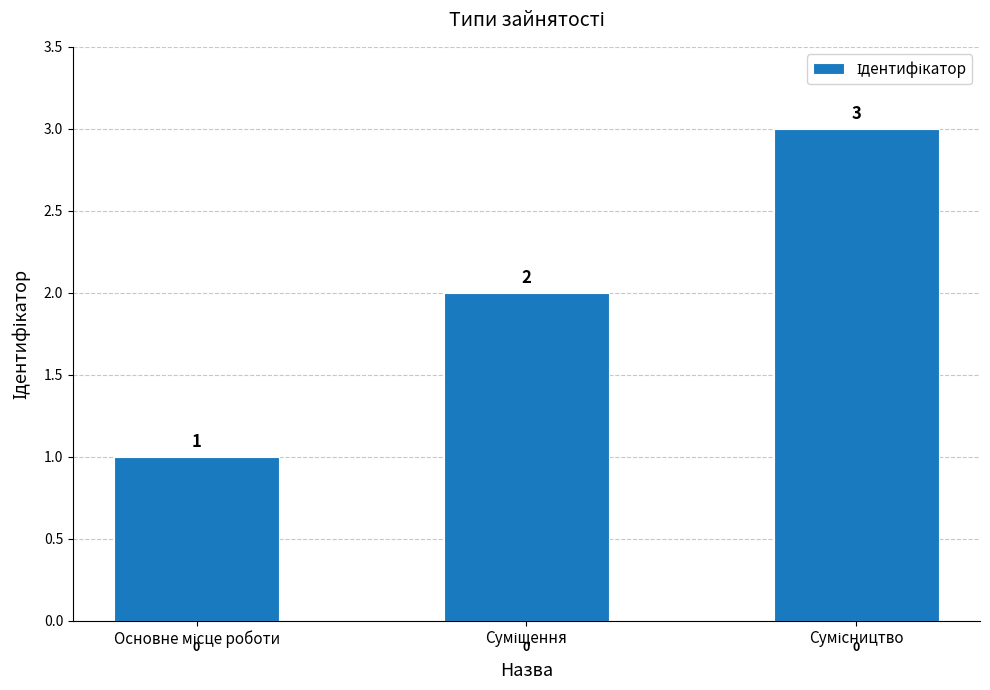

Count the values in the range 1 to 3.

3